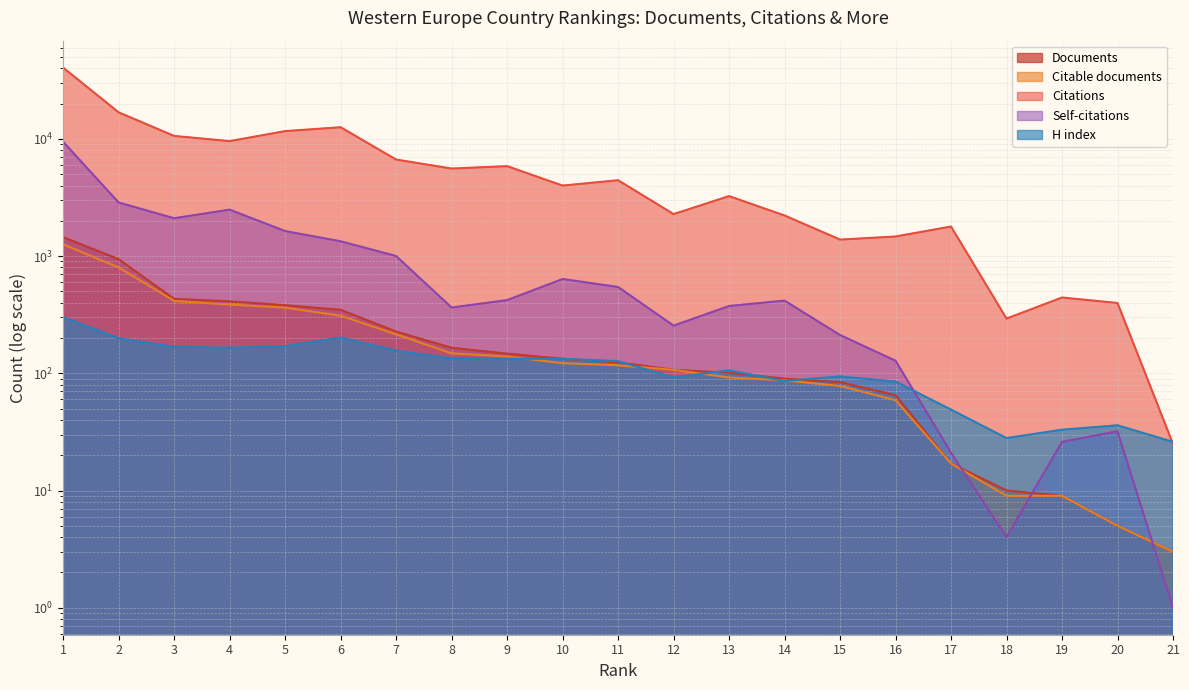

Reading left to right, list all the values displayed in this chart.

Documents: 1=1449	2=941	3=431	4=411	5=381	6=348	7=227	8=165	9=147	10=133	11=124	12=107	13=101	14=90	15=84	16=65	17=17	18=10	19=9	20=5	21=3
Citable documents: 1=1259	2=800	3=414	4=386	5=363	6=310	7=215	8=148	9=139	10=122	11=117	12=107	13=92	14=87	15=78	16=59	17=17	18=9	19=9	20=5	21=3
Citations: 1=40490	2=16826	3=10593	4=9564	5=11644	6=12563	7=6660	8=5580	9=5849	10=3993	11=4437	12=2281	13=3246	14=2219	15=1382	16=1469	17=1786	18=293	19=443	20=398	21=25
Self-citations: 1=9433	2=2864	3=2103	4=2489	5=1634	6=1338	7=1001	8=364	9=421	10=637	11=545	12=255	13=375	14=417	15=212	16=128	17=21	18=4	19=26	20=32	21=1
H index: 1=301	2=199	3=168	4=165	5=170	6=202	7=156	8=134	9=133	10=133	11=127	12=92	13=106	14=86	15=94	16=85	17=49	18=28	19=33	20=36	21=26